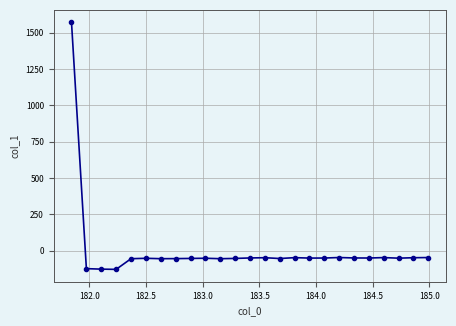

What is the greatest value displayed?

1571.5